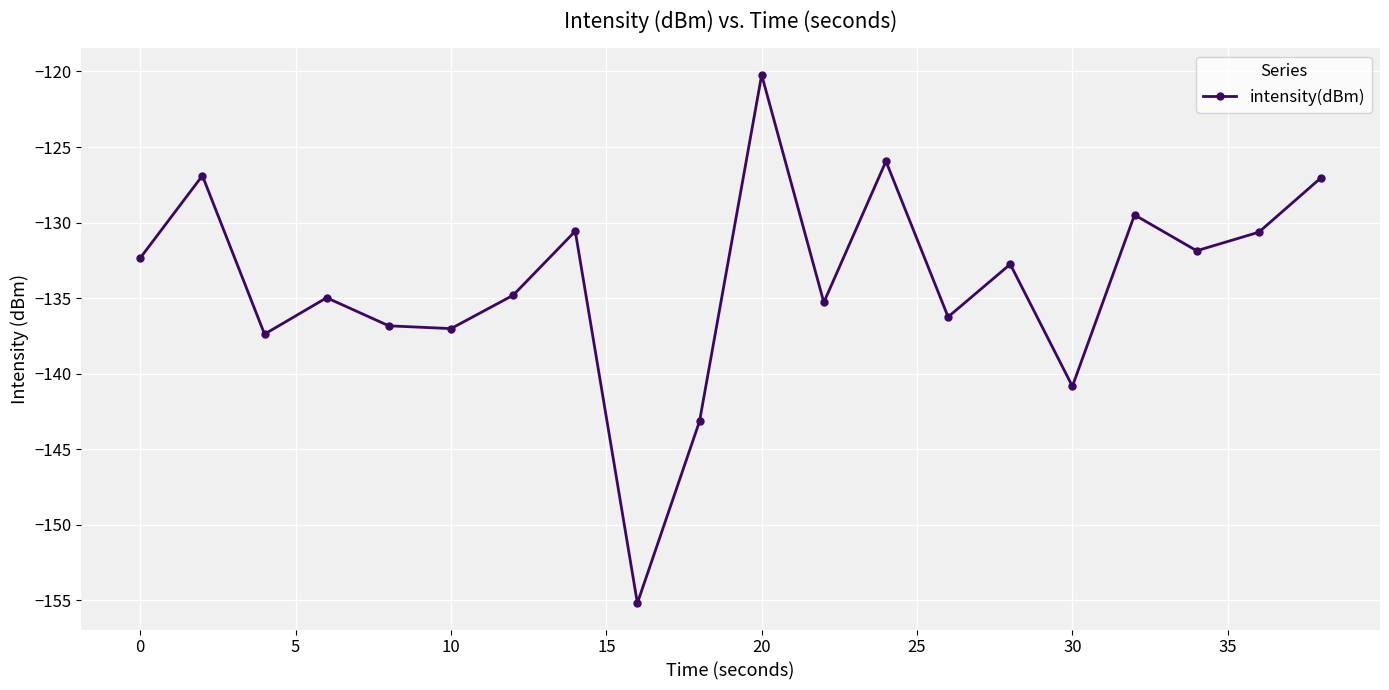

How many interior local valleys (lower than both neighbors) does the data have?

7